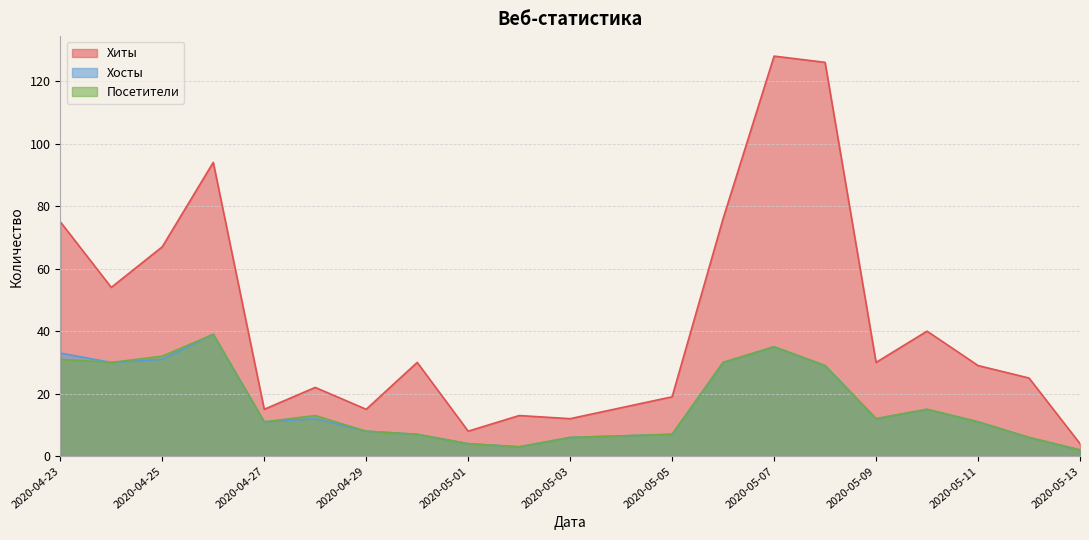

List the labels in order of Хосты value, smallest first.

2020-05-13, 2020-05-02, 2020-05-01, 2020-05-03, 2020-05-12, 2020-04-30, 2020-05-05, 2020-04-29, 2020-04-27, 2020-05-11, 2020-04-28, 2020-05-09, 2020-05-10, 2020-05-08, 2020-04-24, 2020-05-06, 2020-04-25, 2020-04-23, 2020-05-07, 2020-04-26